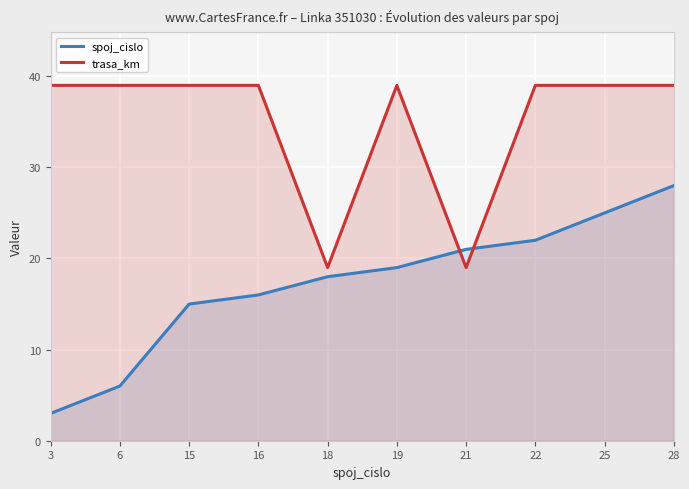

Which category has the highest value across all series?

3